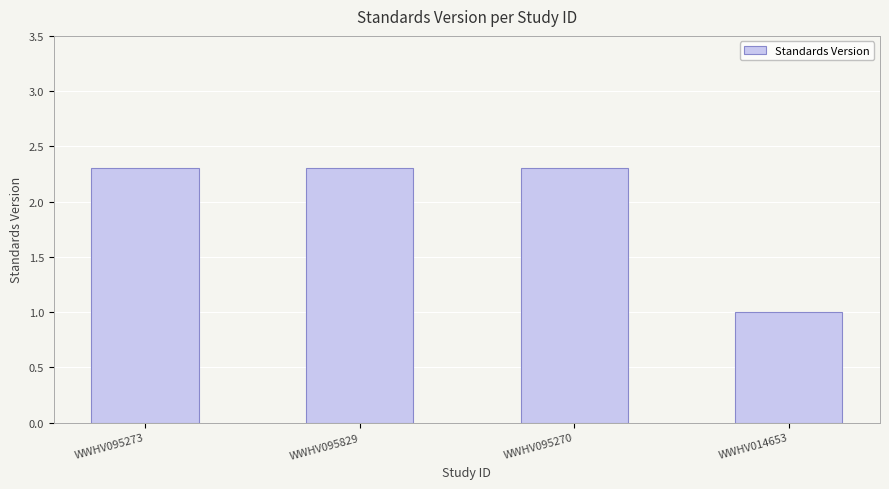

How many distinct data groups are displayed?

1